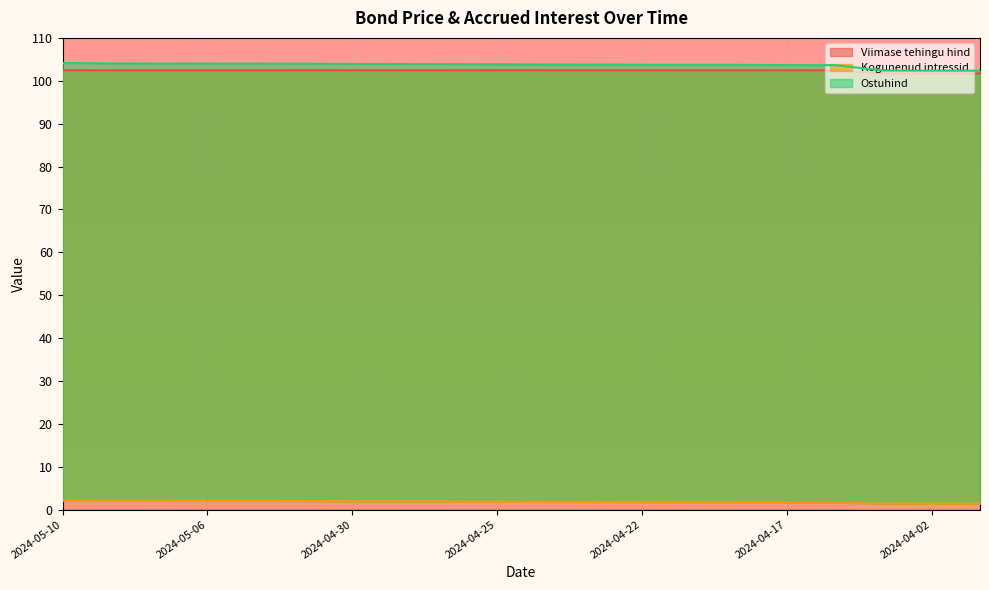

What is the total value across all series at 2024-04-30?

208.3